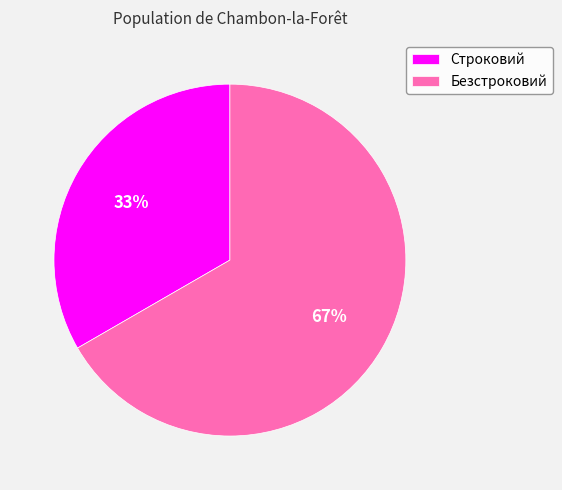

Is it true that Безстроковий is 67% of the pie?

True